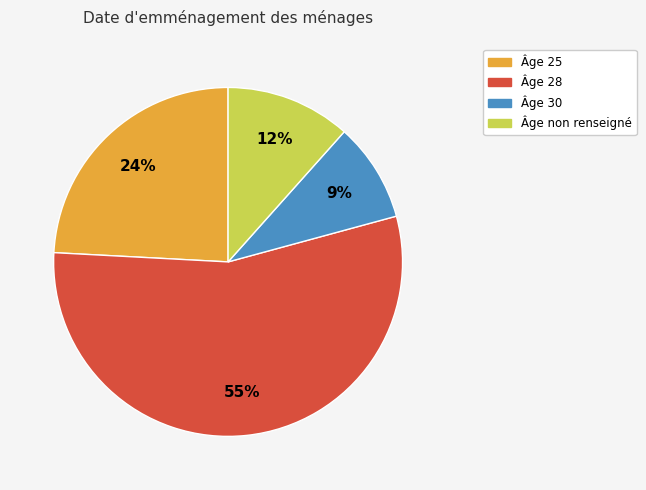

Is there any slice that represents more than half of the pie?

Yes